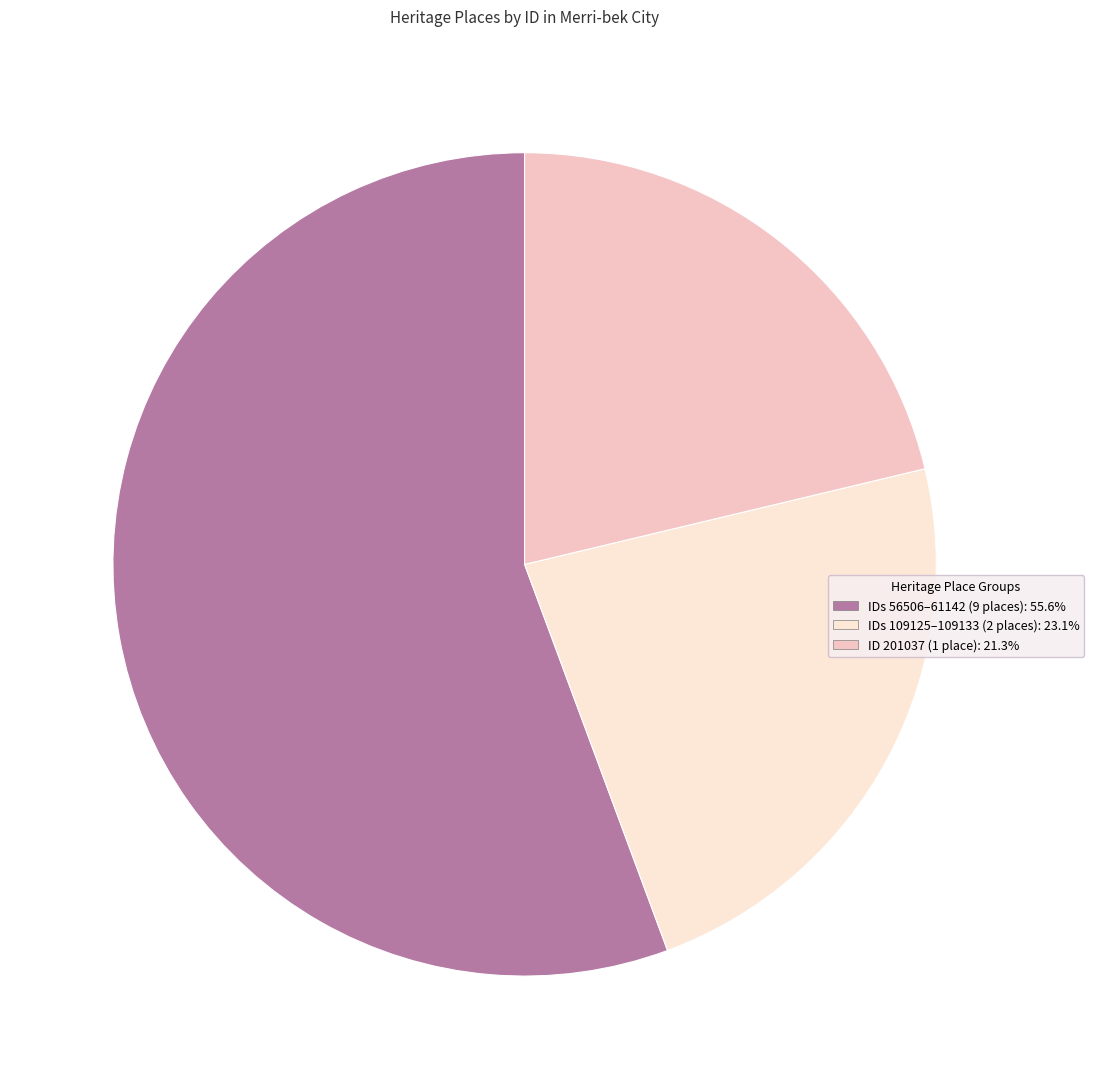

Does any single category account for the majority?

Yes